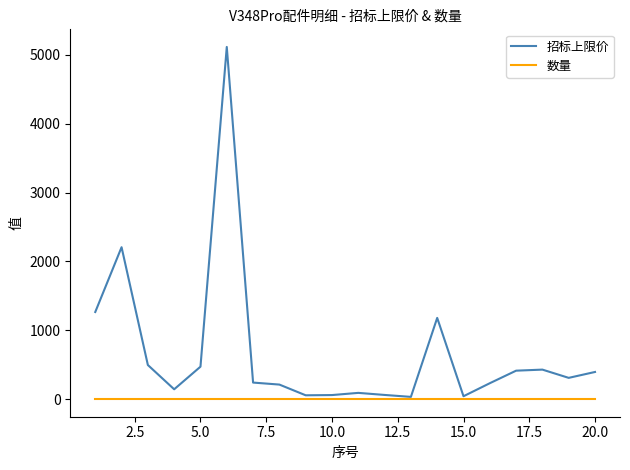

Which series has the largest total across all categories?

招标上限价